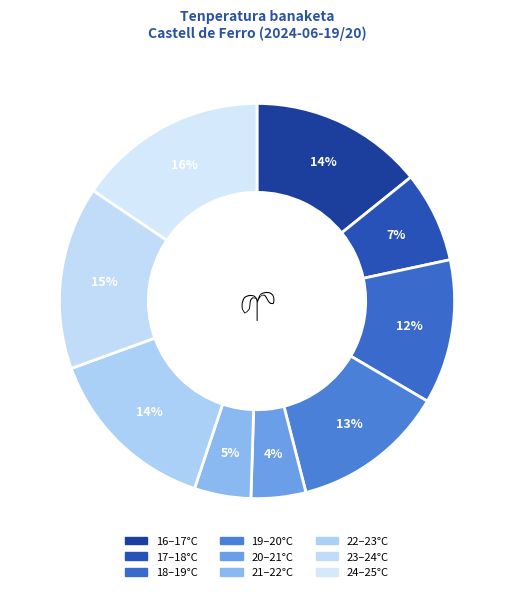

Is there a majority slice in this chart?

No